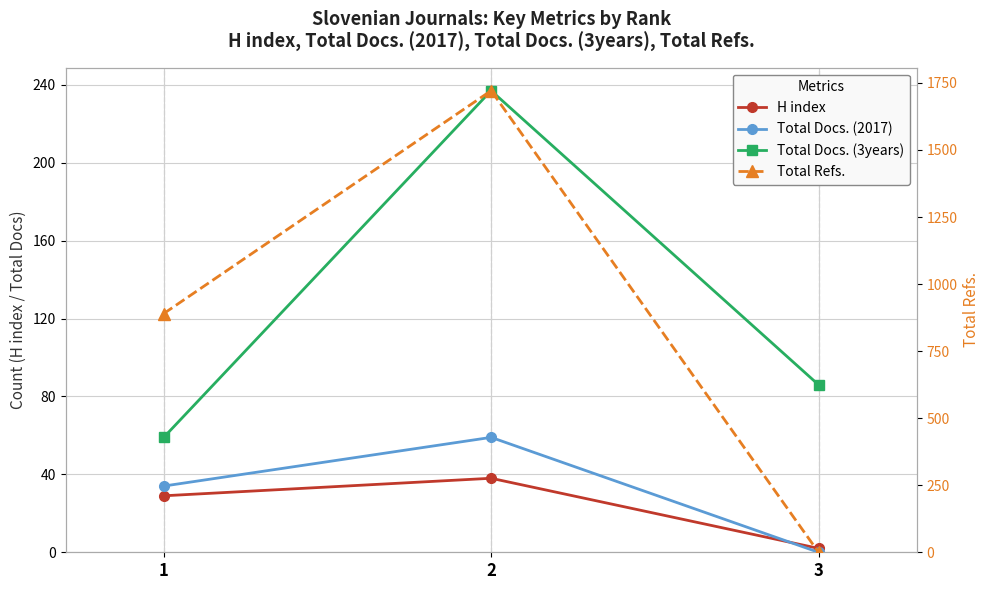

At which label does Total Docs. (2017) reach its minimum?

3